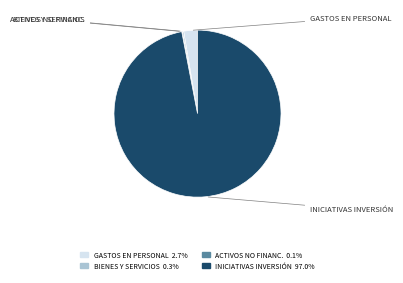

Which slice is the smallest?

ADQUISICIÓN DE ACTIVOS NO FINANCIEROS